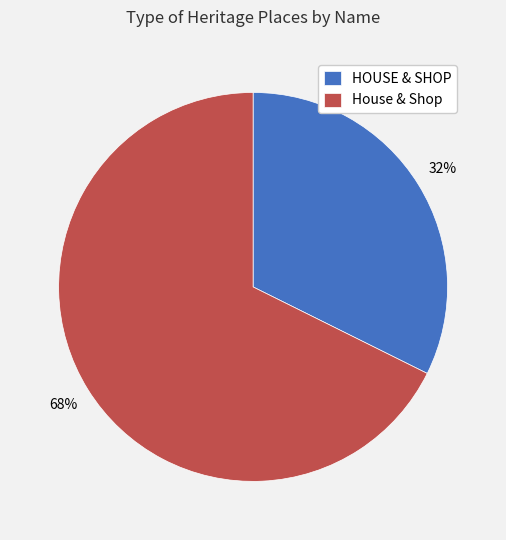

To the nearest percent, what portion does House & Shop represent?

68%